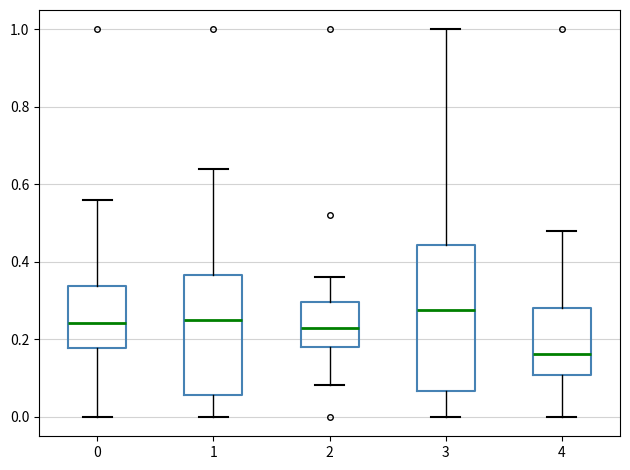

Comparing the boxes themselves (not the whiskers), which one is the tallest?

3